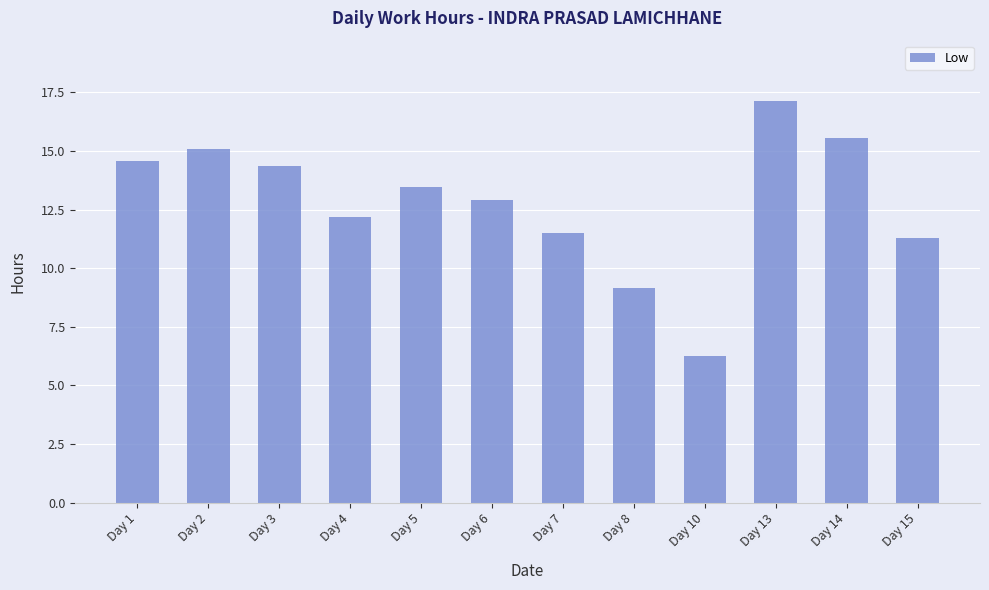

What is the ratio of the value at Day 14 to the value at Day 8?

1.7